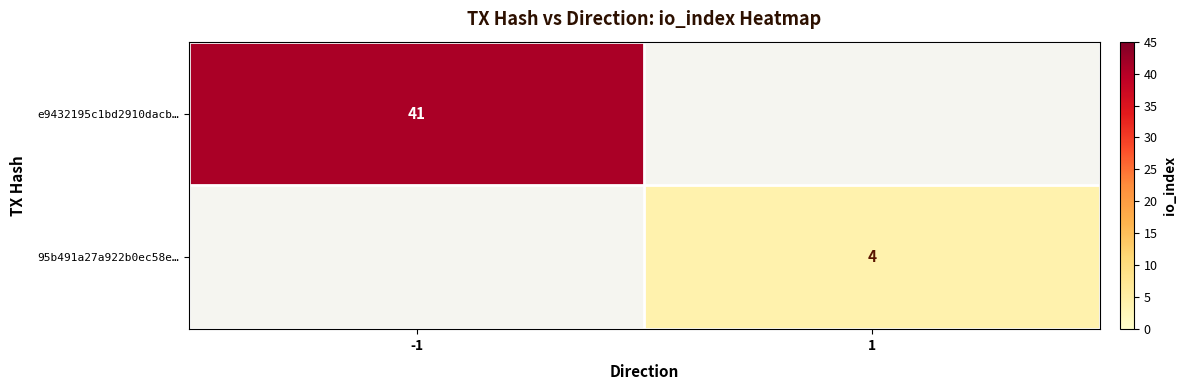

The value of e9432195c1bd2910dacb… at -1 is 25. True or false?

False